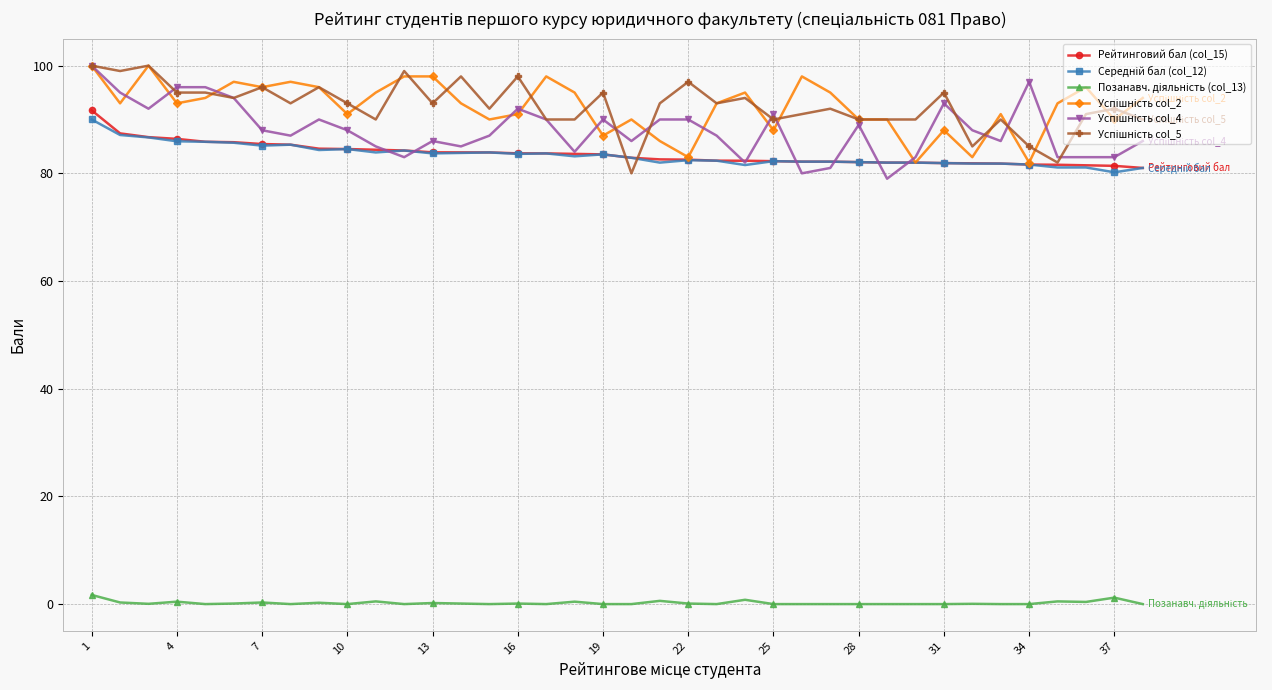

What is the maximum value shown in the chart?

100.0